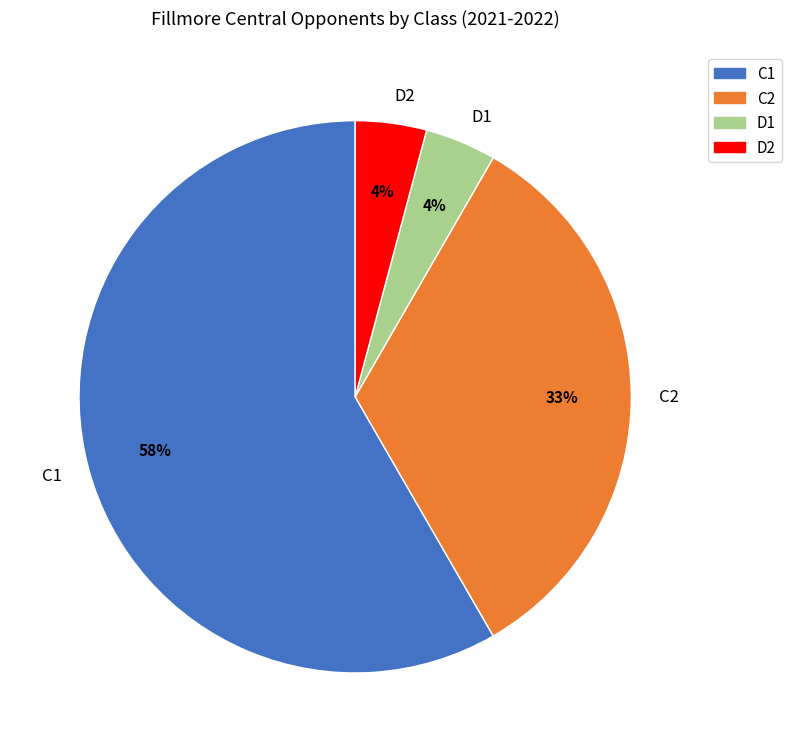

Combined, do C2 and C1 account for over 50%?

Yes